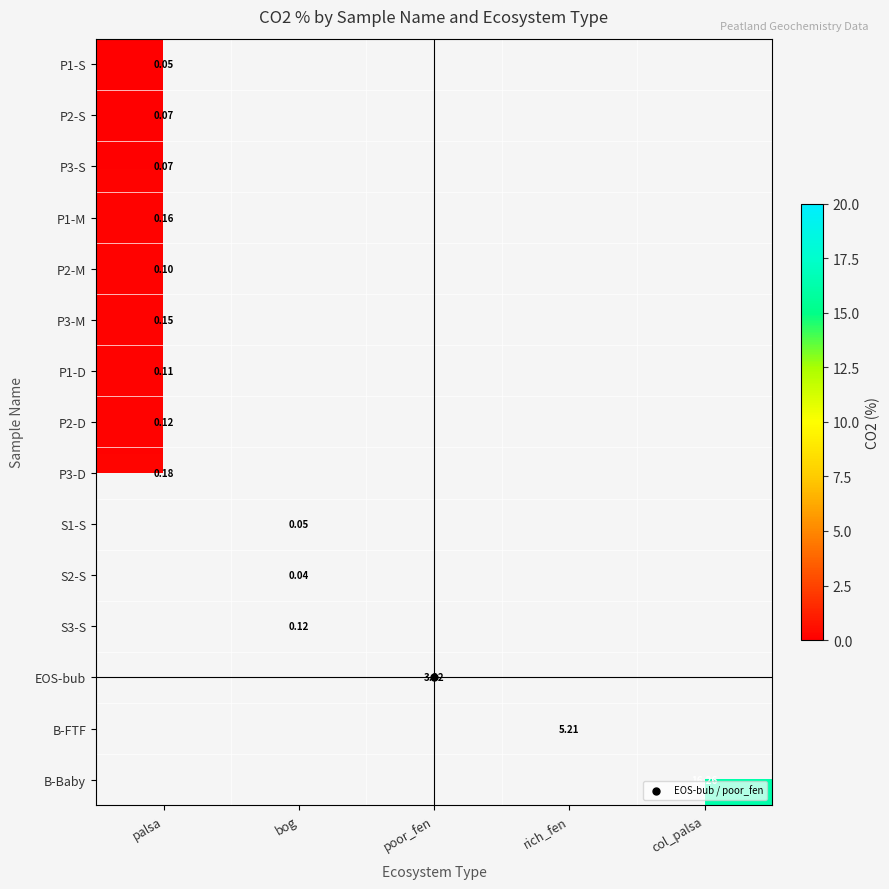

Which category has the highest value in the S1-S series?

palsa